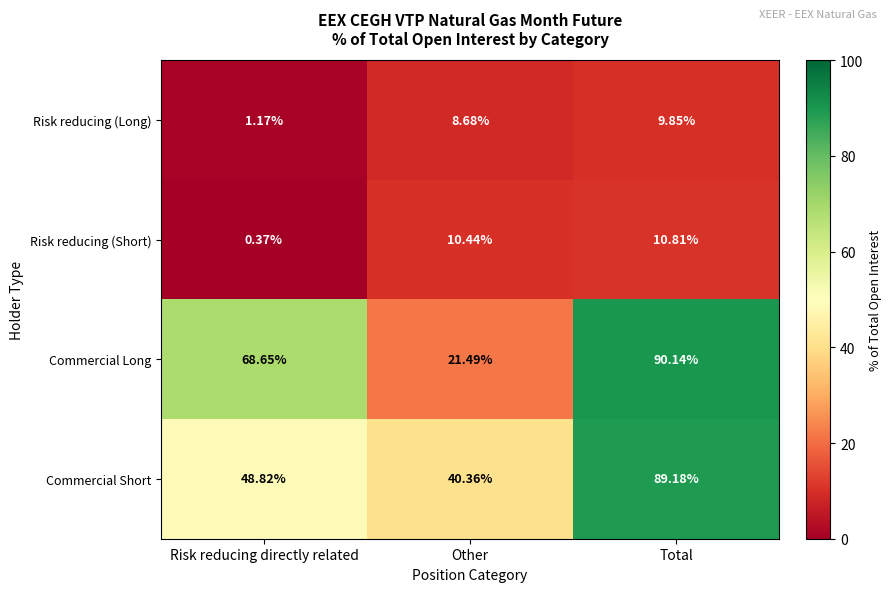

Which series has the largest total across all categories?

Commercial Long